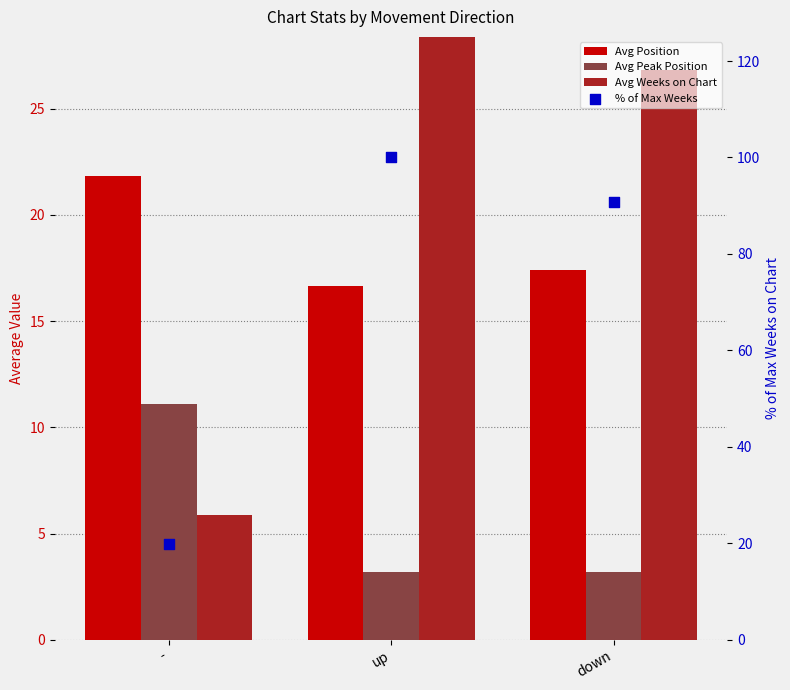

Which series has the largest total across all categories?

% of Max Weeks